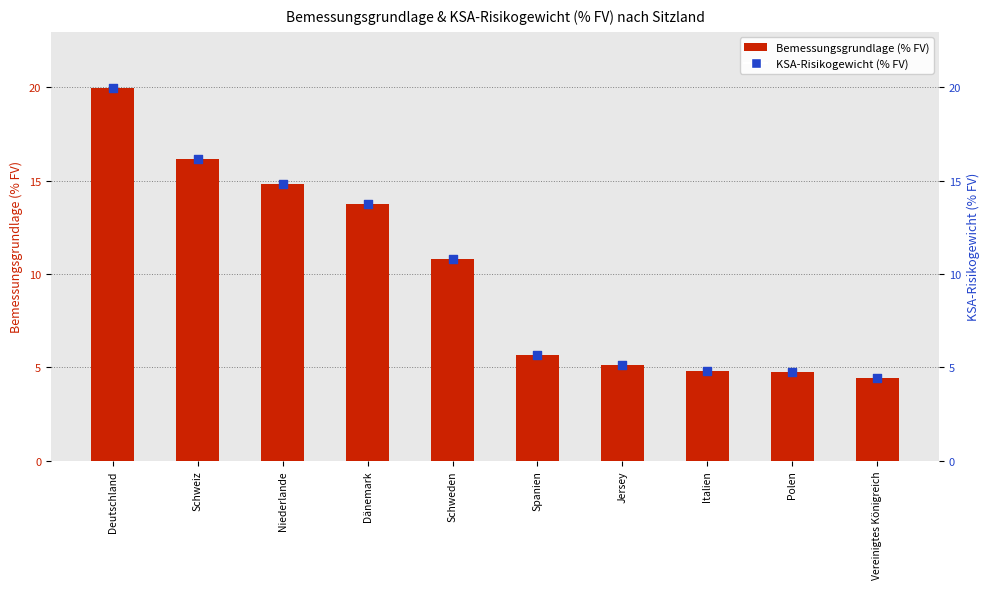

What are all the series names shown in the legend?

Bemessungsgrundlage (% FV), KSA-Risikogewicht (% FV)